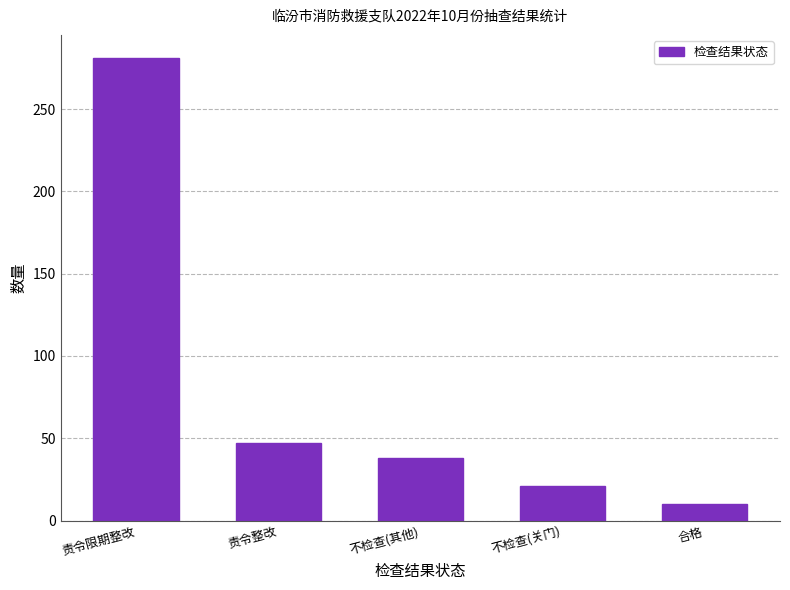

At which label does the data first exceed 38?

责令限期整改